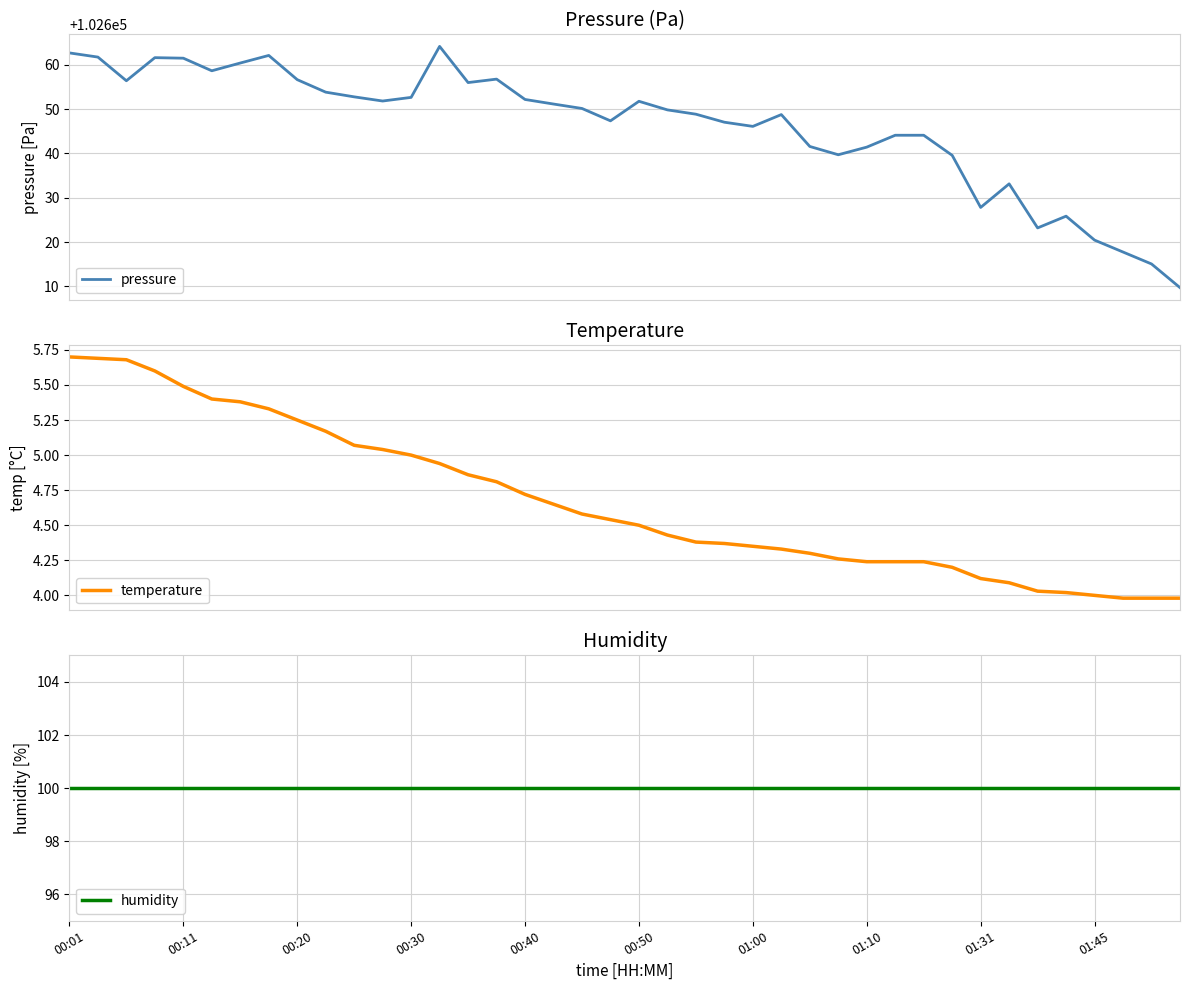

What is the minimum value for pressure?

102609.7